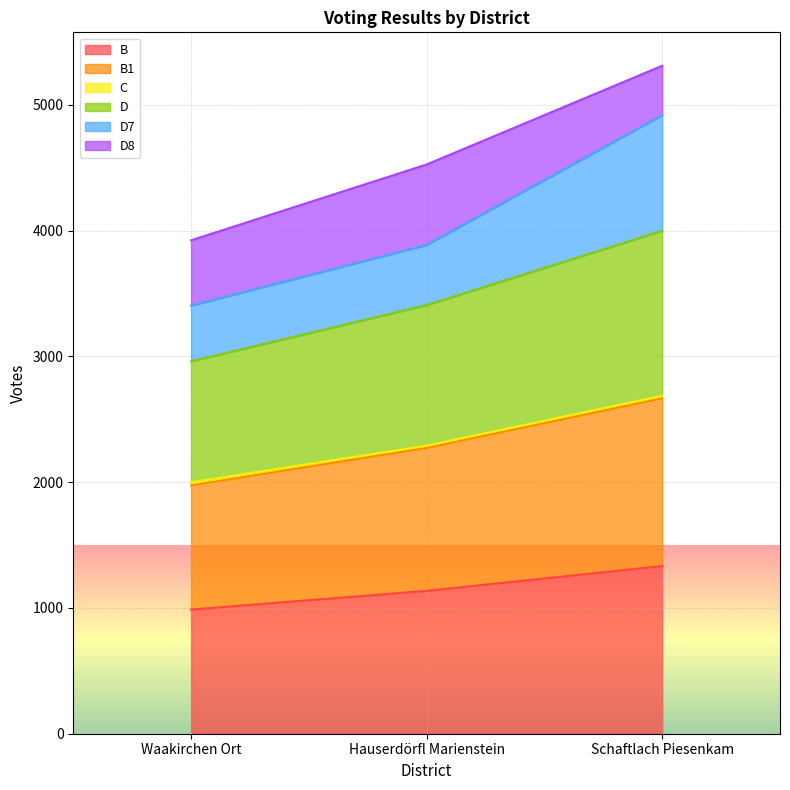

Does the chart display data point markers on the line(s)?

No